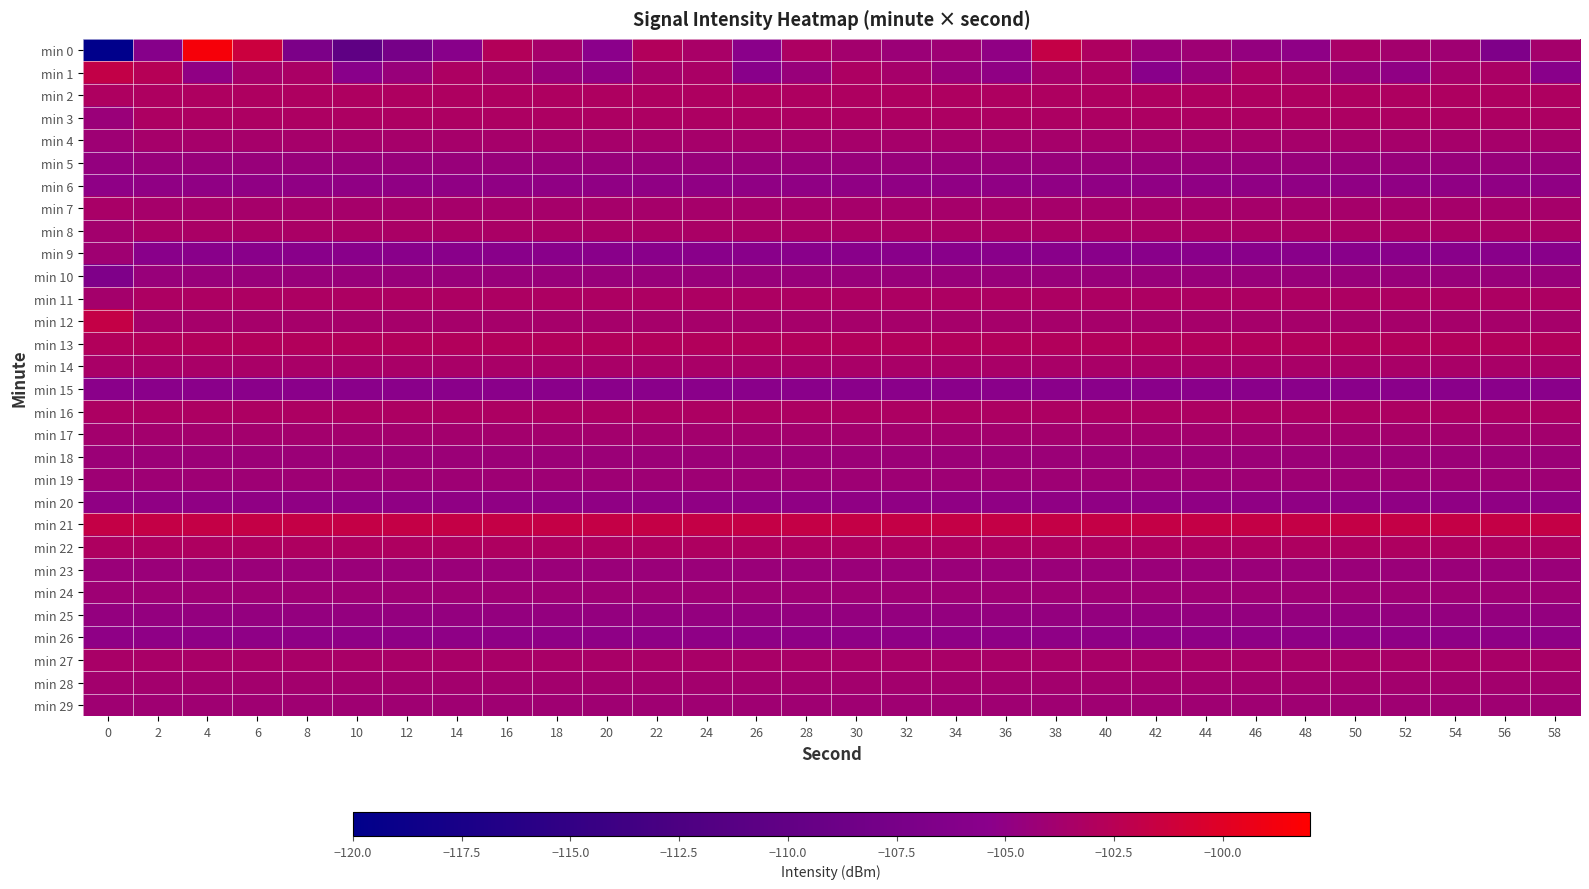

Rank the series at 38 from highest to lowest value.

min 0, min 21, min 13, min 2, min 22, min 3, min 11, min 16, min 8, min 14, min 27, min 4, min 12, min 1, min 7, min 28, min 17, min 29, min 24, min 19, min 18, min 23, min 5, min 10, min 25, min 6, min 20, min 26, min 15, min 9